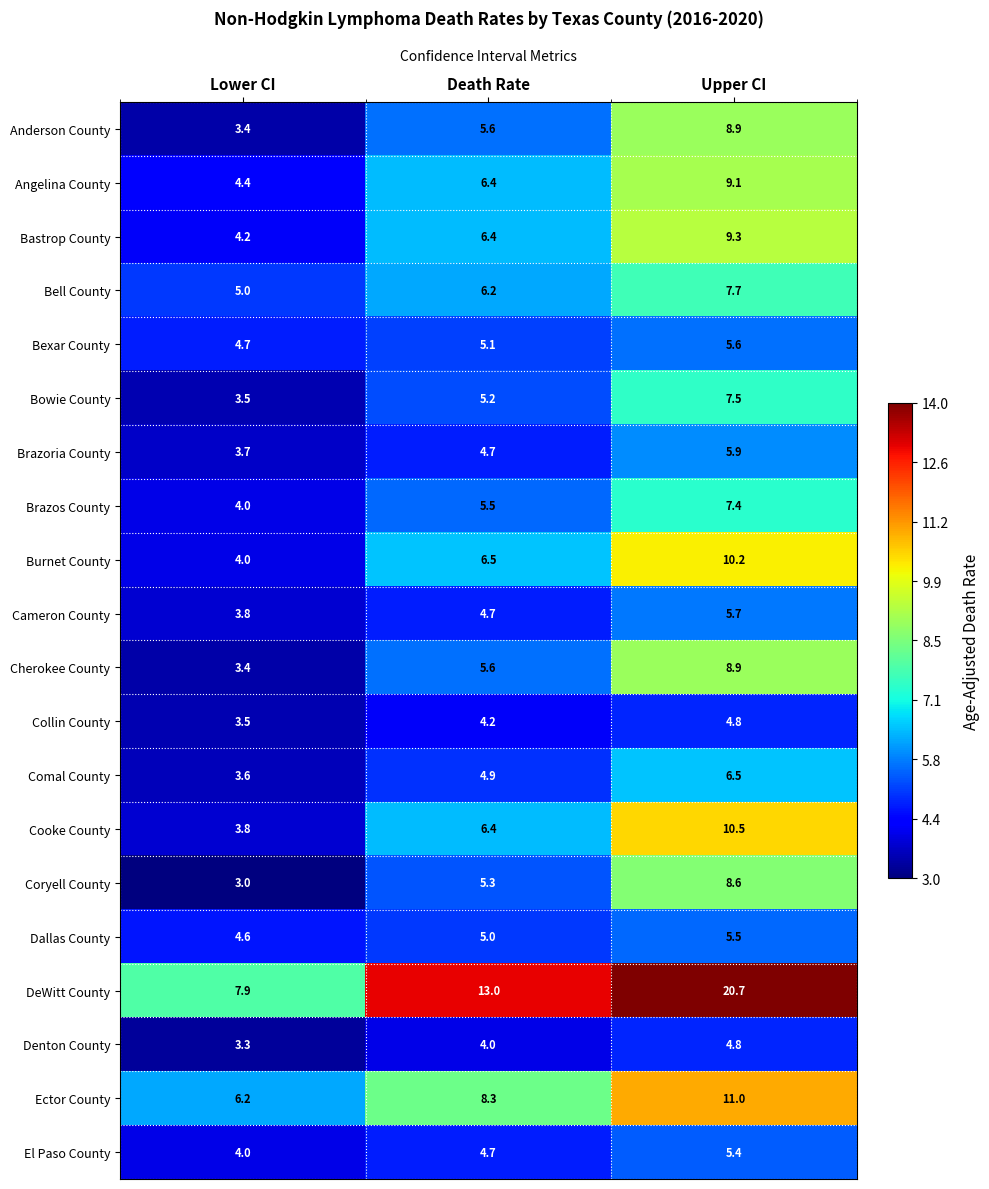

List the labels in order of Denton County value, largest first.

Upper CI, Death Rate, Lower CI